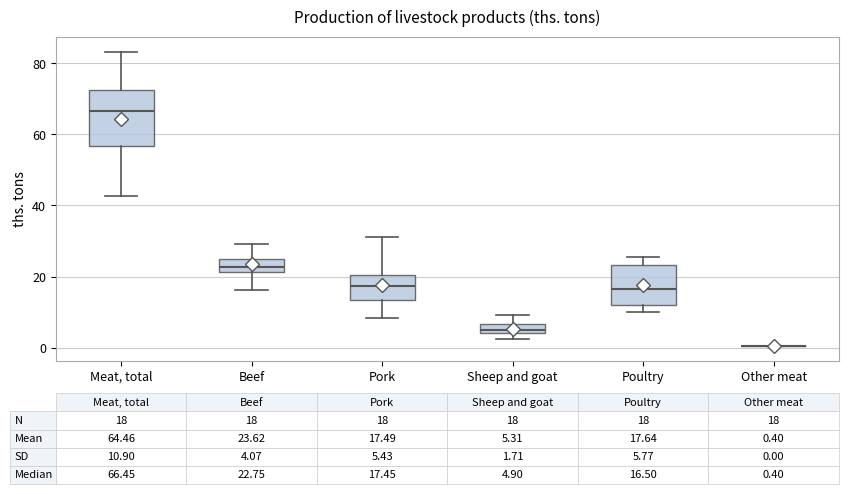

Comparing the boxes themselves (not the whiskers), which one is the tallest?

Meat, total